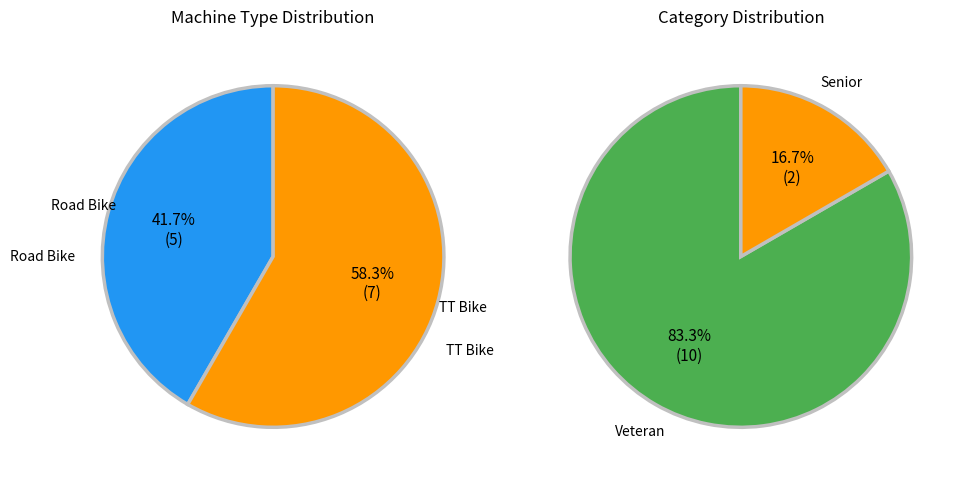

What is the change in value from Road Bike to TT Bike?

+2